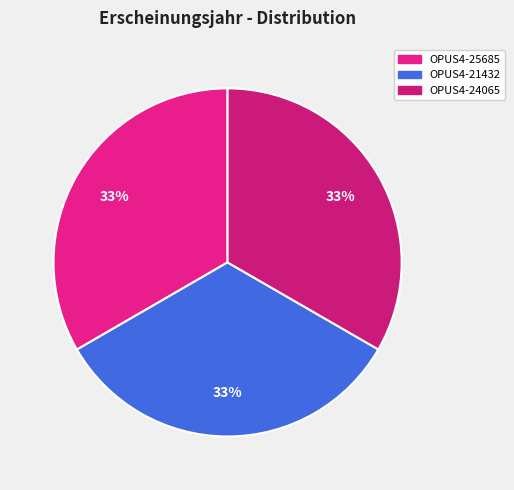

The OPUS4-25685 slice represents 33% of the pie. True or false?

True